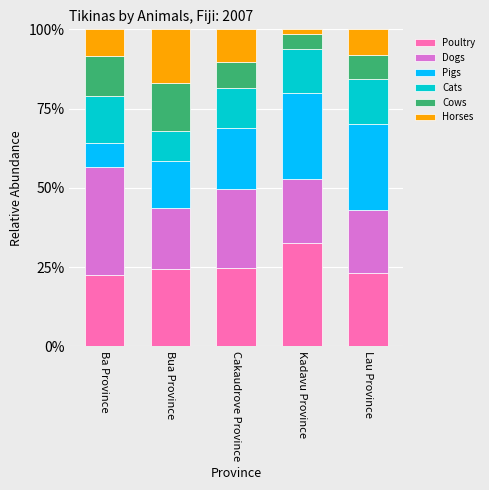

Count the number of data series in this chart.

6